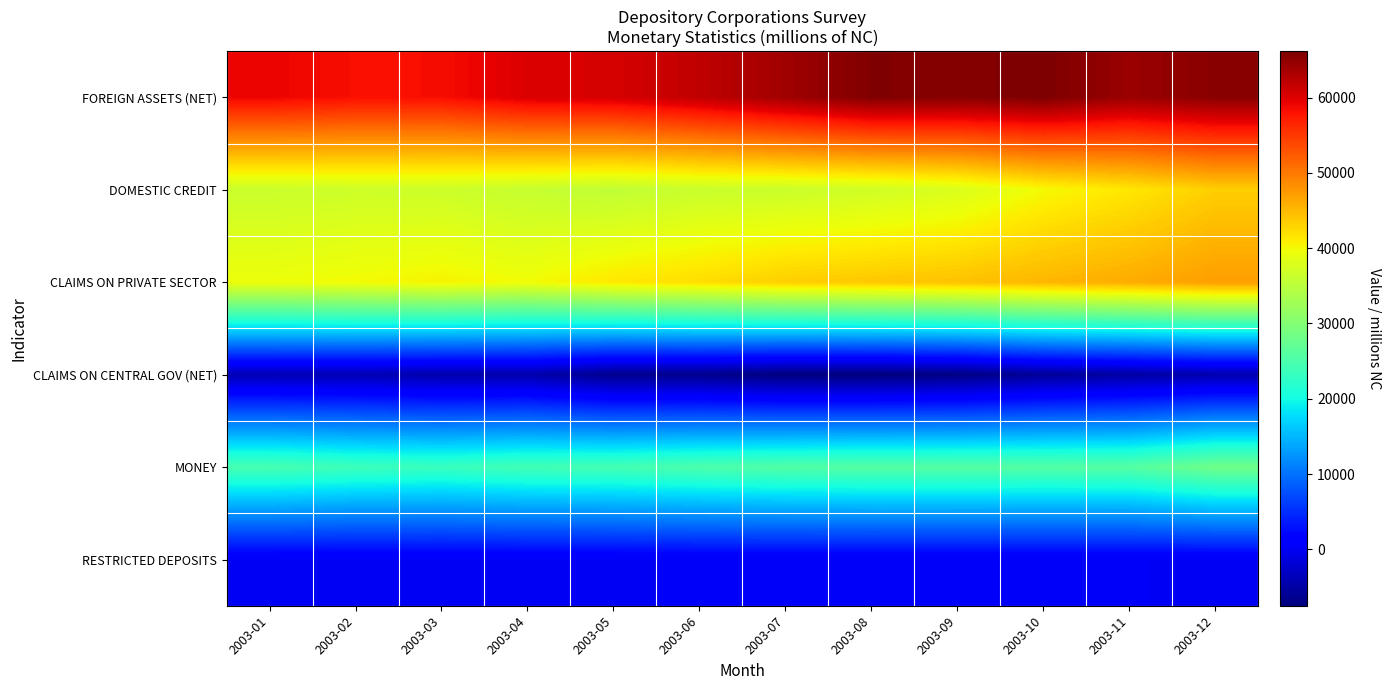

Reading left to right, extract all data points from this chart.

FOREIGN ASSETS (NET): 2003-01=59151.0	2003-02=58333.5	2003-03=58408.6	2003-04=60163.7	2003-05=60525.1	2003-06=61914.3	2003-07=63946.4	2003-08=65939.5	2003-09=65639.0	2003-10=66157.9	2003-11=64298.4	2003-12=65371.5
DOMESTIC CREDIT: 2003-01=36350.3	2003-02=36681.3	2003-03=36594.8	2003-04=35952.2	2003-05=35462.1	2003-06=36275.6	2003-07=36389.8	2003-08=36896.1	2003-09=37760.5	2003-10=40004.0	2003-11=41441.3	2003-12=43316.7
CLAIMS ON PRIVATE SECTOR: 2003-01=39493.0	2003-02=39964.0	2003-03=40470.0	2003-04=39802.0	2003-05=41363.0	2003-06=42190.0	2003-07=43349.0	2003-08=43877.0	2003-09=44333.0	2003-10=45257.0	2003-11=46061.0	2003-12=47172.0
CLAIMS ON CENTRAL GOV (NET): 2003-01=-3965.0	2003-02=-4047.0	2003-03=-4529.5	2003-04=-4525.1	2003-05=-6469.2	2003-06=-6507.7	2003-07=-7451.4	2003-08=-7492.2	2003-09=-7080.8	2003-10=-5764.3	2003-11=-5156.0	2003-12=-4391.6
MONEY: 2003-01=24605.0	2003-02=23729.0	2003-03=23381.7	2003-04=24171.7	2003-05=24395.9	2003-06=25085.9	2003-07=25601.0	2003-08=25850.9	2003-09=25851.8	2003-10=25773.0	2003-11=25857.0	2003-12=28265.1
RESTRICTED DEPOSITS: 2003-01=195.0	2003-02=195.0	2003-03=194.0	2003-04=194.0	2003-05=197.0	2003-06=356.0	2003-07=354.0	2003-08=354.0	2003-09=323.0	2003-10=342.0	2003-11=310.0	2003-12=166.0